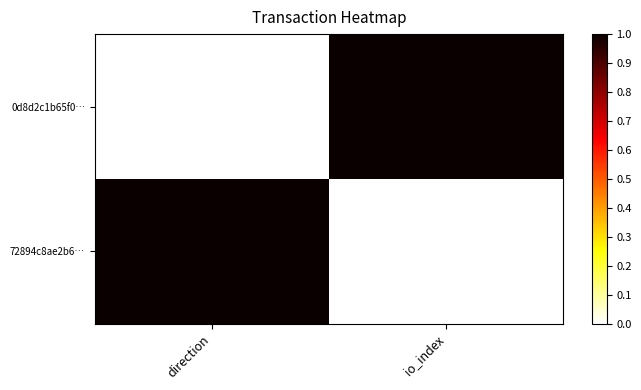

Reading left to right, list all the values displayed in this chart.

0d8d2c1b65f0…: direction=0	io_index=1
72894c8ae2b6…: direction=1	io_index=0